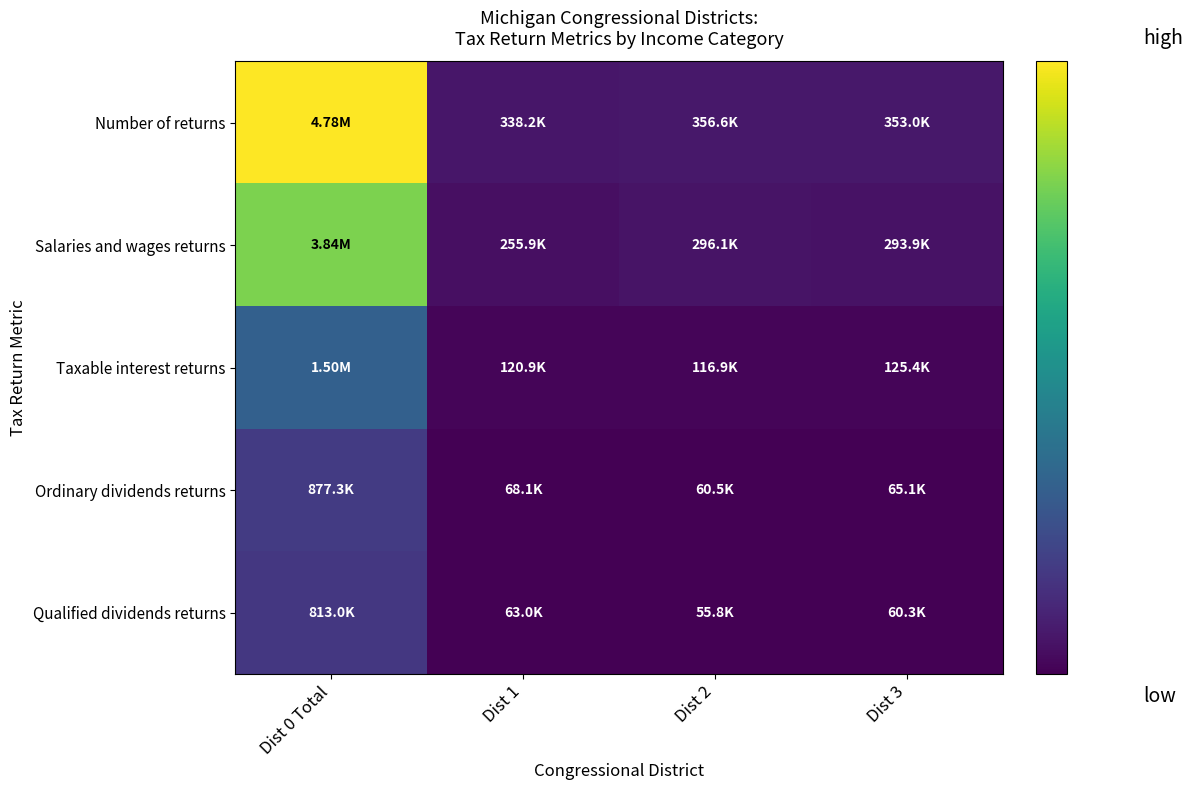

What is the greatest value displayed?

4782380